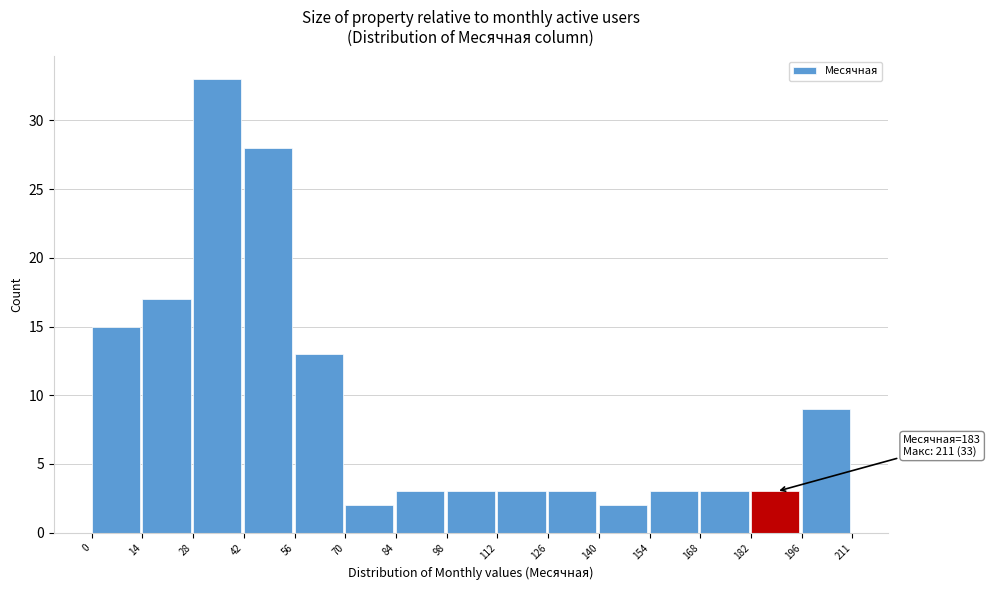

Which range on the x-axis has the tallest bar?

28 to 42